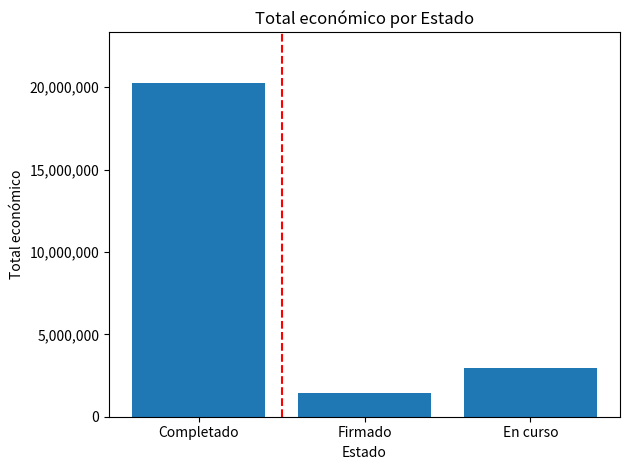

How many data points does each series have?

3